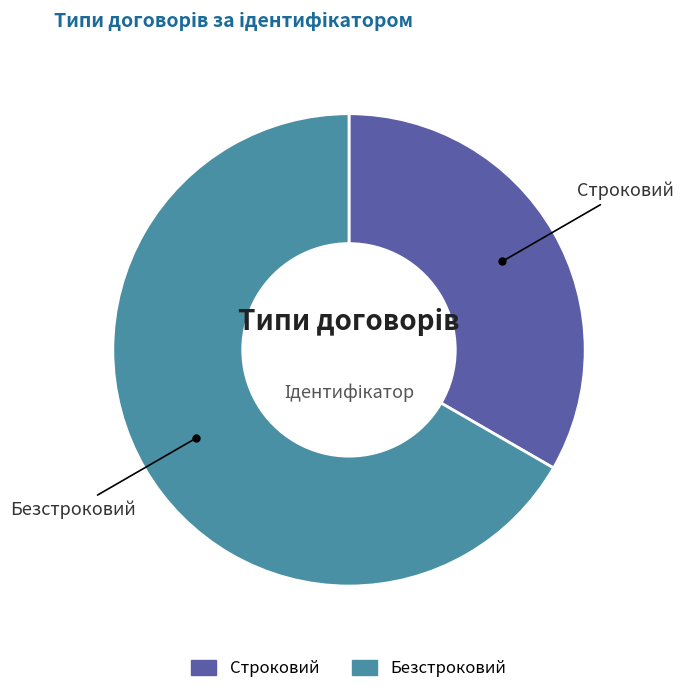

Combined, do Безстроковий and Строковий account for over 50%?

Yes